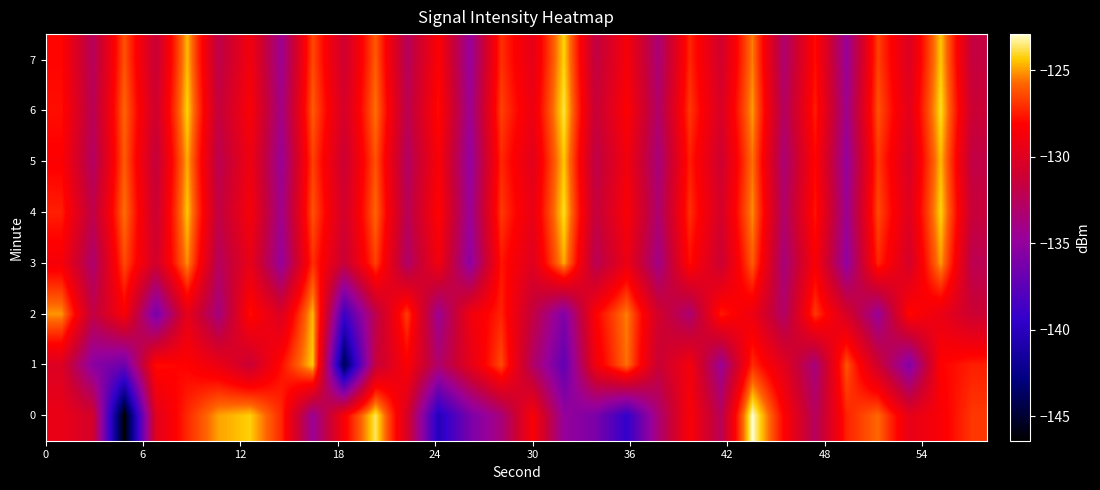

Which series has the largest total across all categories?

6